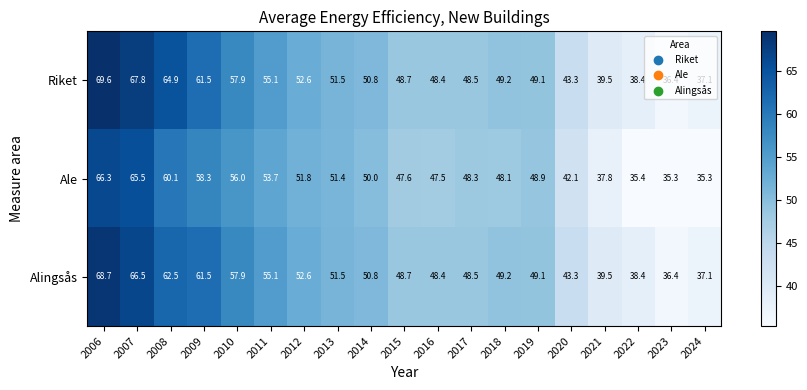

What is the minimum value shown in the chart?

35.3